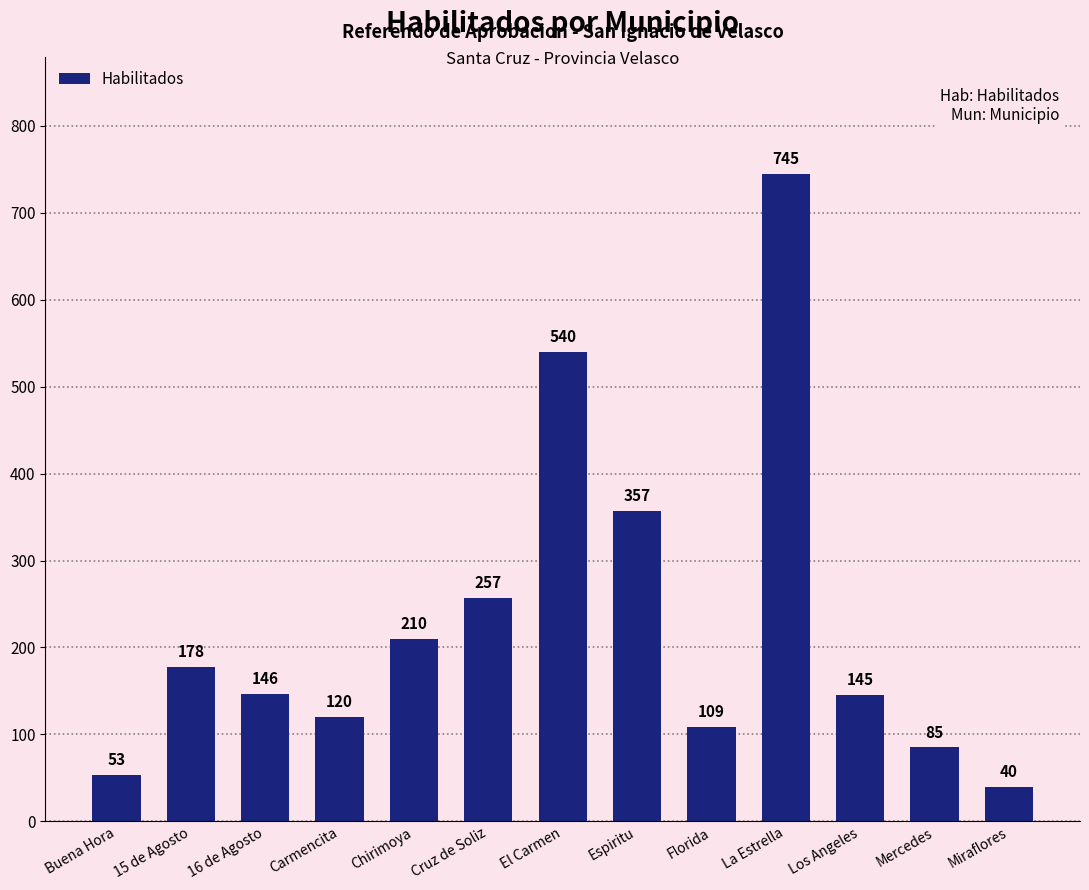

What is the average value?

230